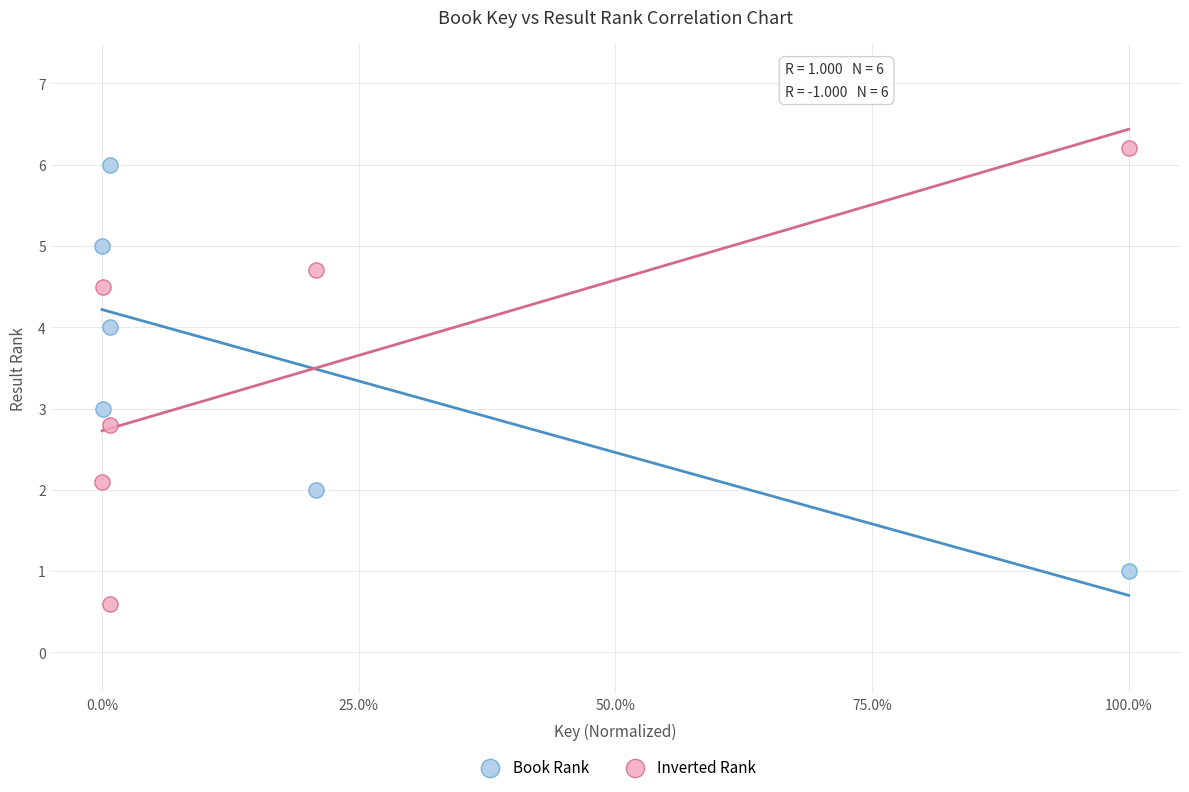

Which series has the widest spread of Y values?

Inverted Rank